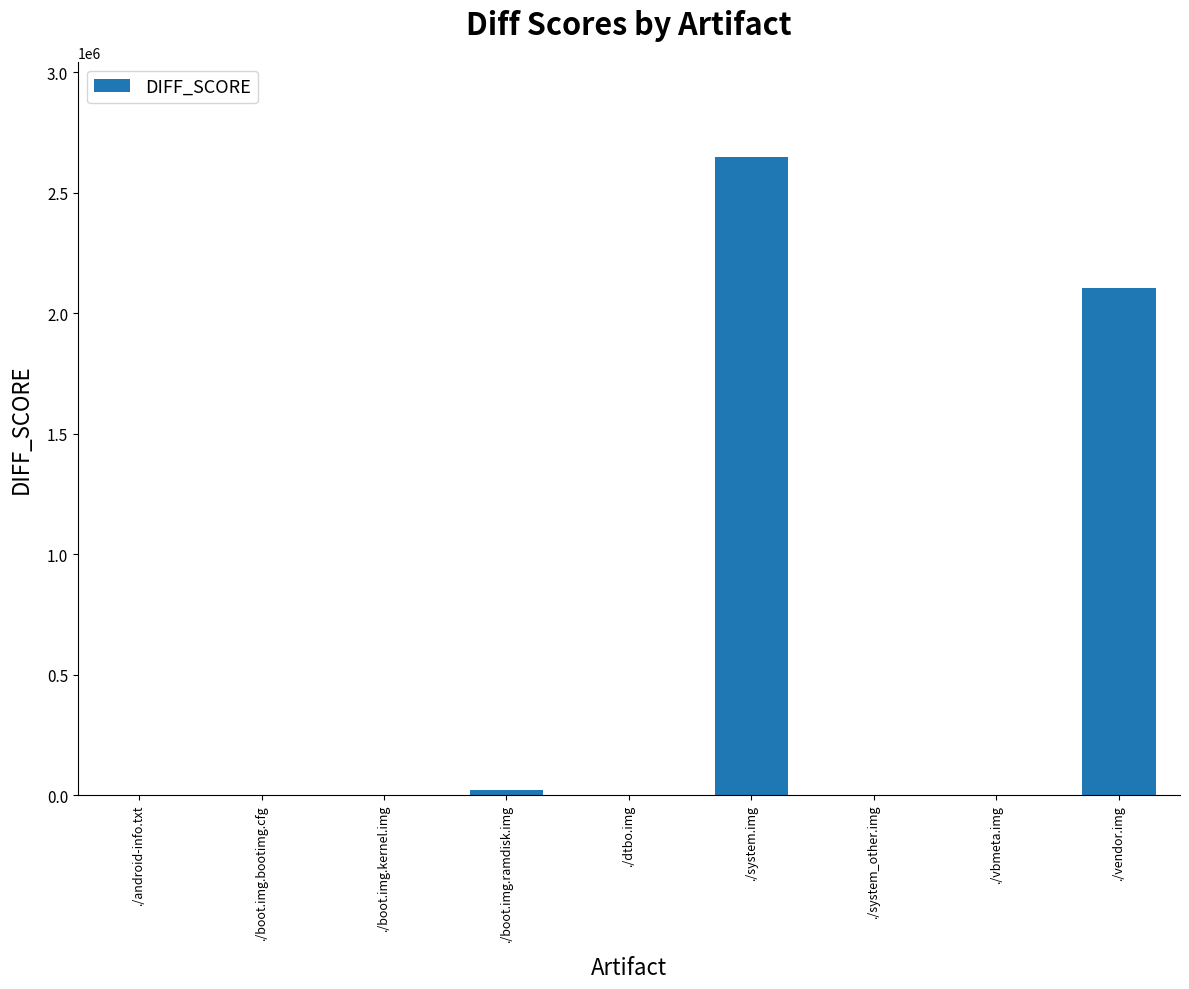

How many distinct data groups are displayed?

1